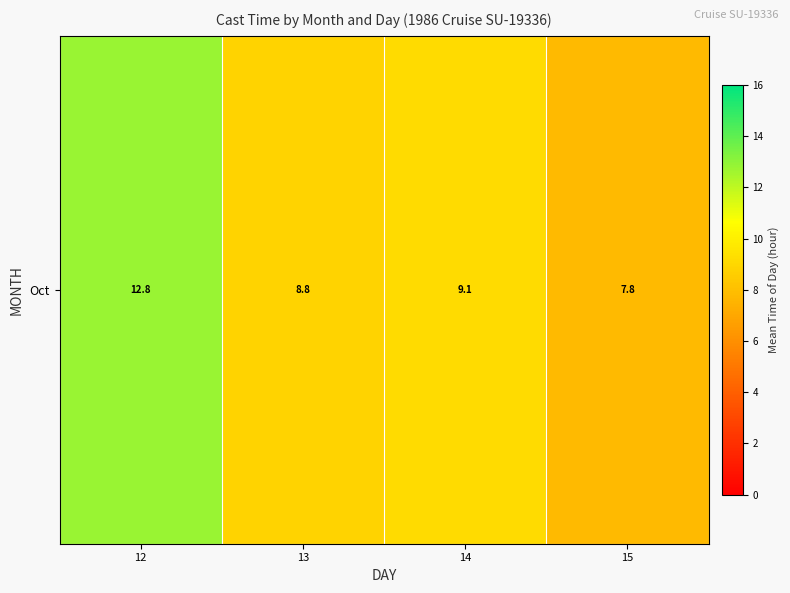

How many distinct data groups are displayed?

1